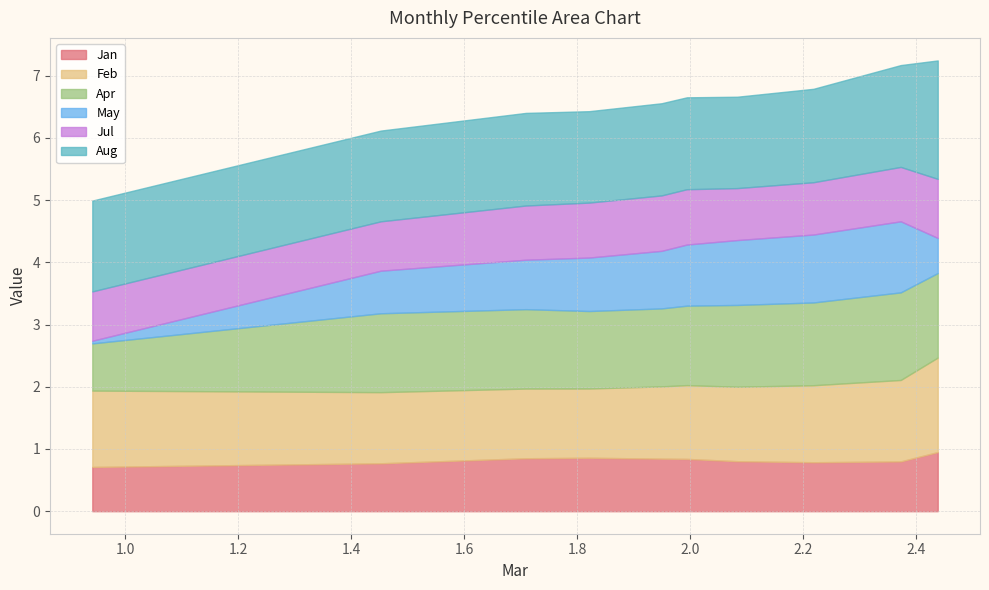

At how many categories does at least one series exceed 1?

10